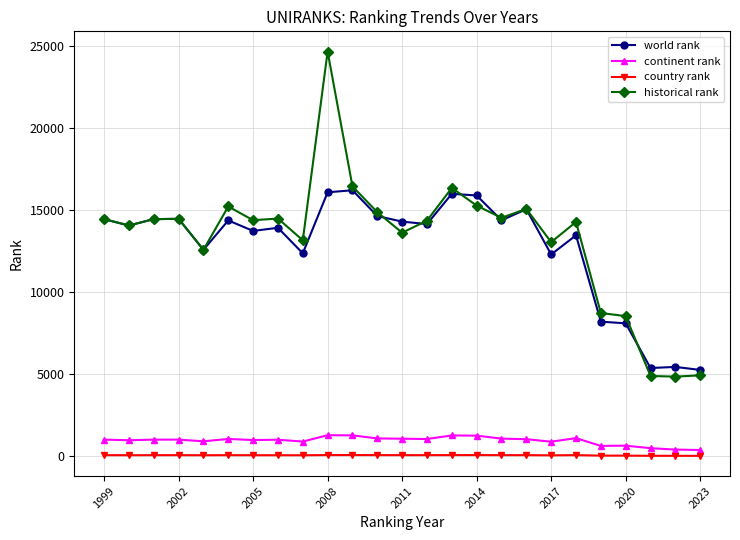

What is the greatest value displayed?

24648